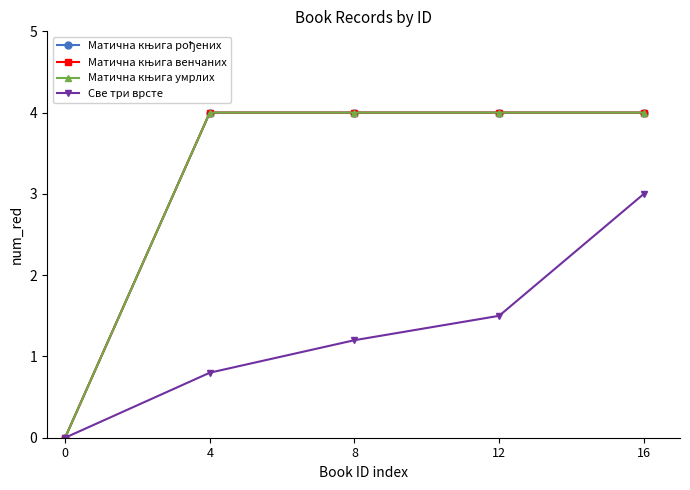

The Матична књига рођених series shows 1.7 at 8. True or false?

False